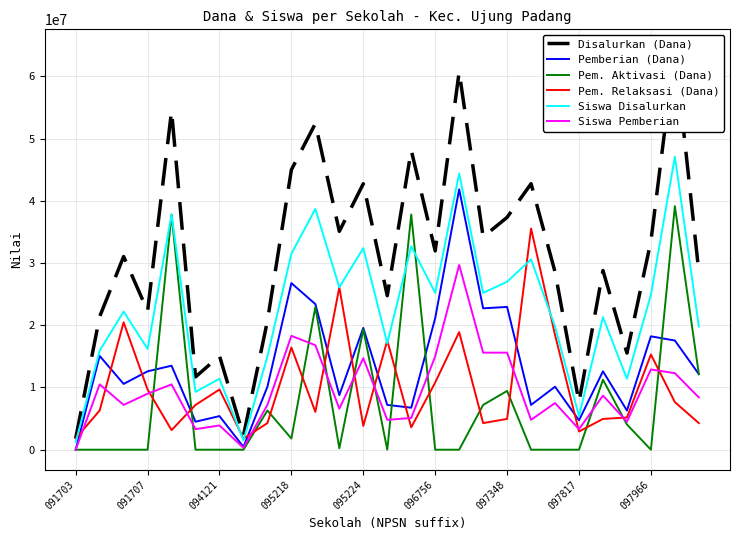

What is the difference between the maximum and second lowest values in the Pem. Aktivasi (Dana) series?

39150000